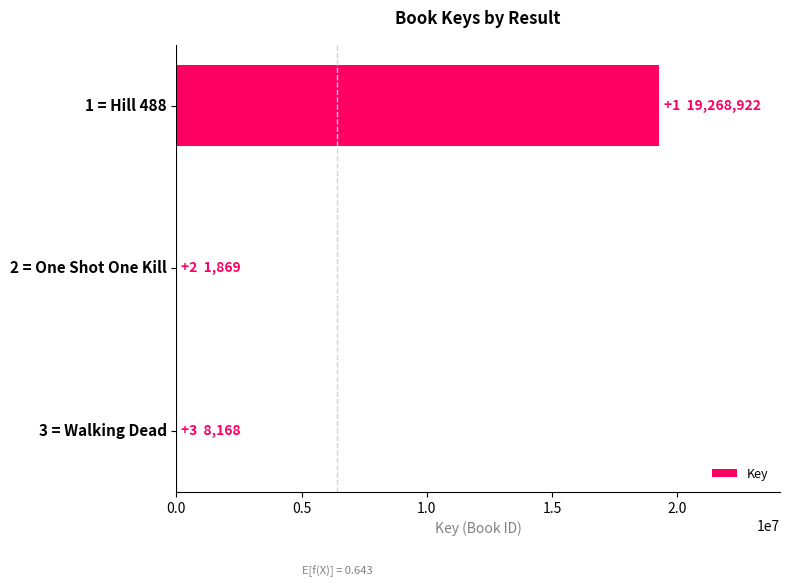

Does the chart contain stacked bars?

No